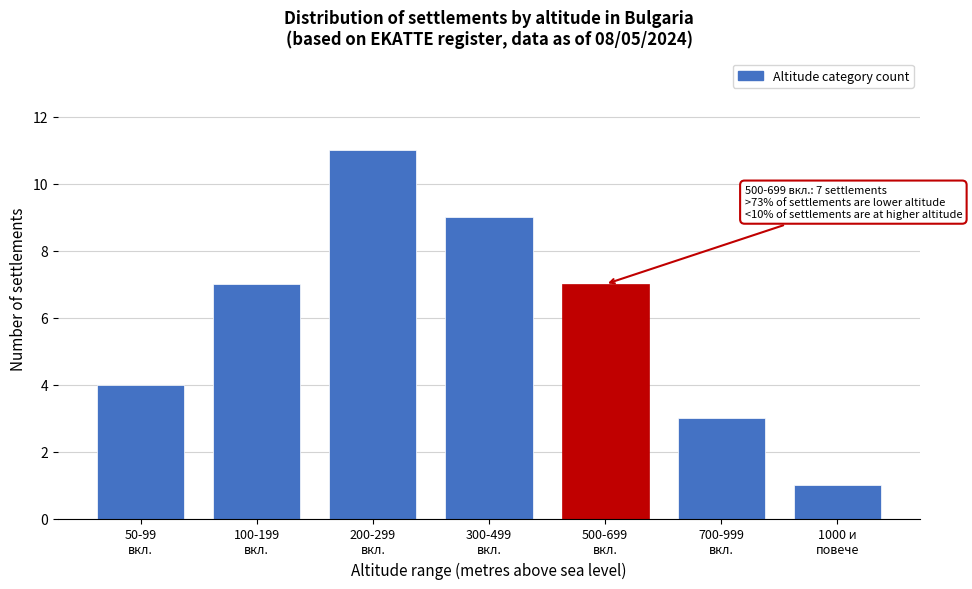

Reading left to right, list all the values displayed in this chart.

4	7	11	9	7	3	1